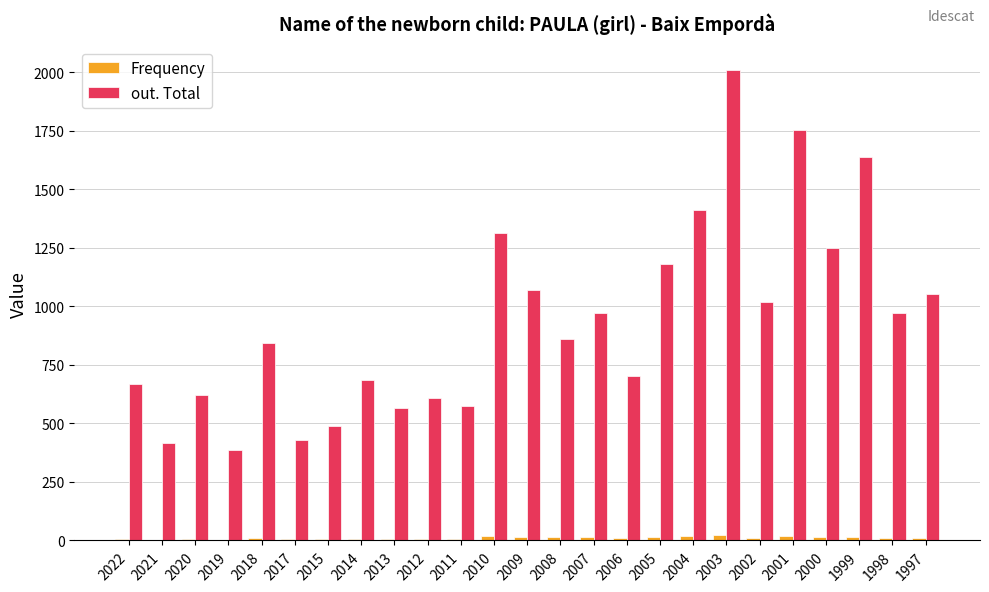

Does the chart contain stacked bars?

No